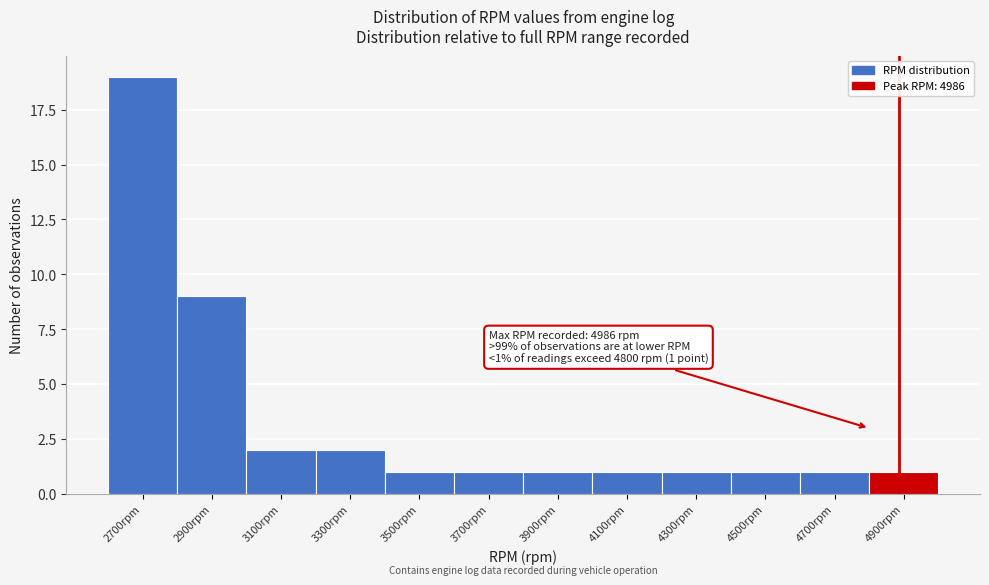

Reading left to right, extract all data points from this chart.

2700rpm=19	2900rpm=9	3100rpm=2	3300rpm=2	3500rpm=1	3700rpm=1	3900rpm=1	4100rpm=1	4300rpm=1	4500rpm=1	4700rpm=1	4900rpm=1